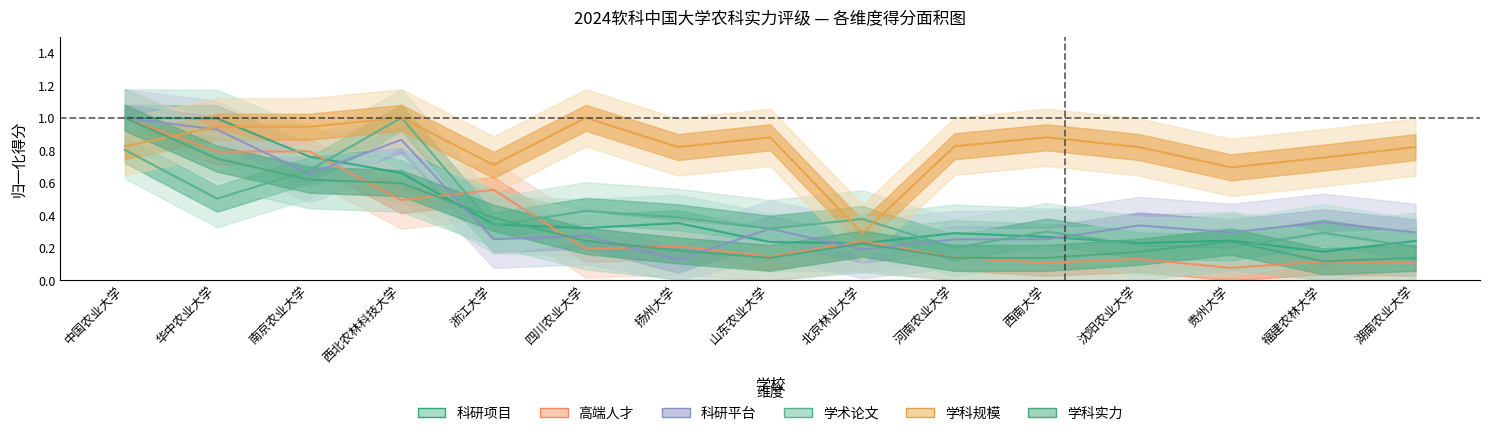

At how many categories does at least one series exceed 0?

15